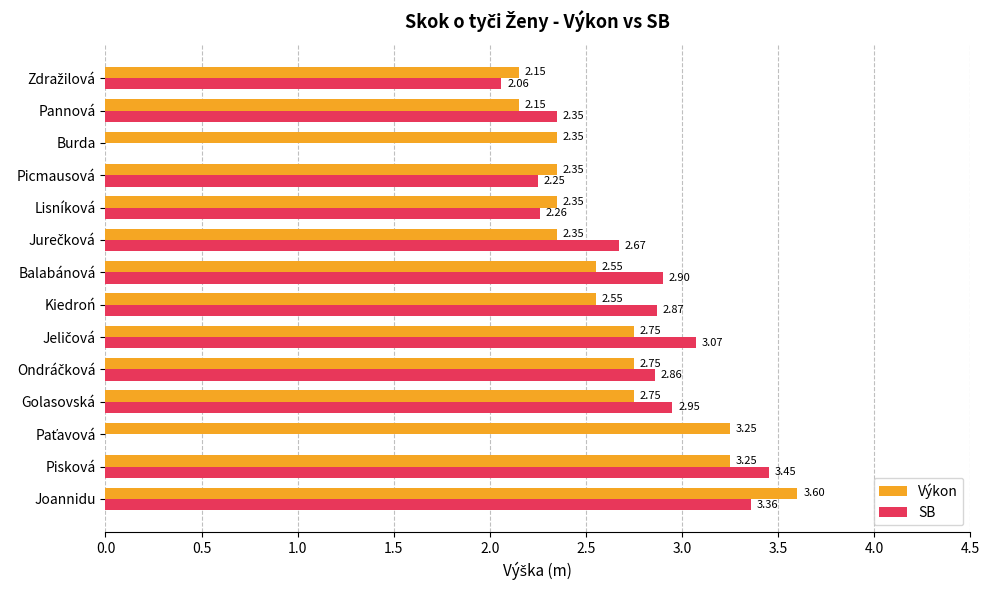

At which category does the chart reach its peak across all series?

Joannidu